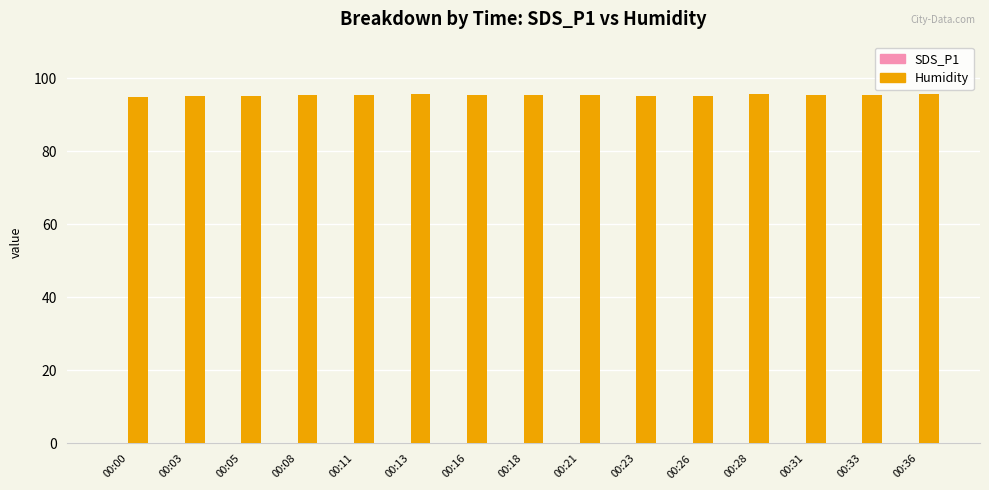

True or false: Humidity has a value of 49.8 at 00:26.

False